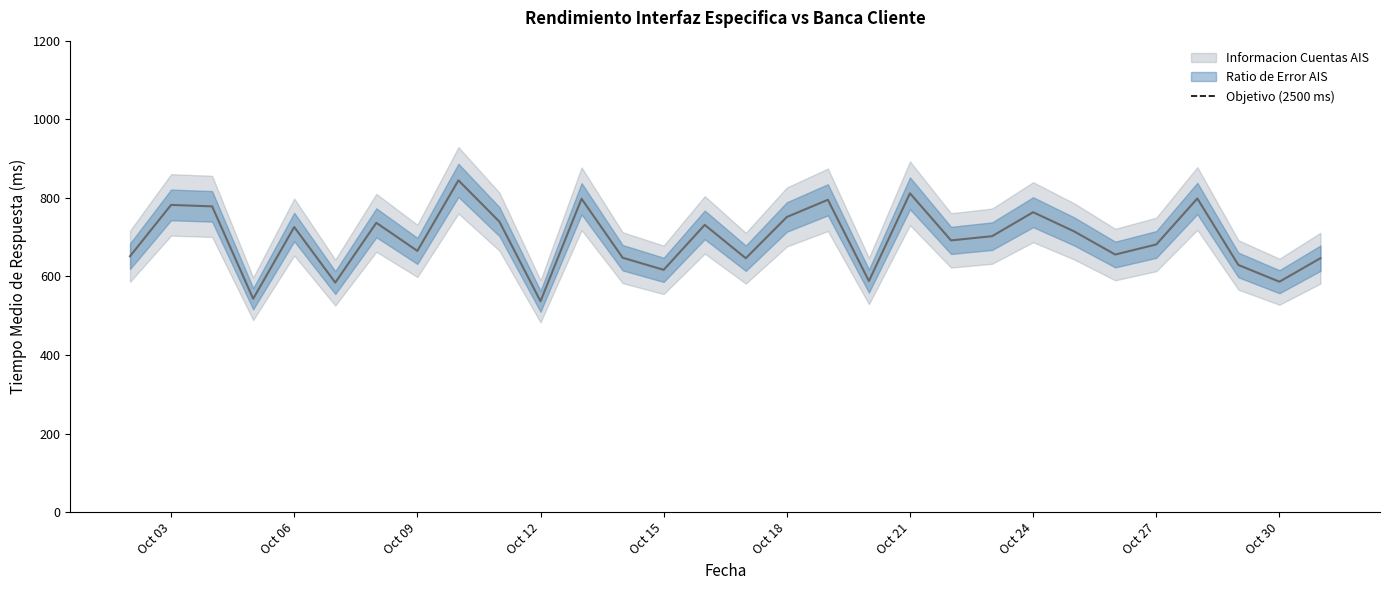

True or false: the data shows 437.6 at 2022-10-23.

False